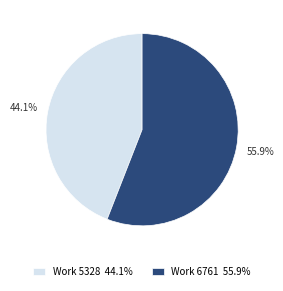

Approximately how many times larger is the value at Work 5328 44.1% compared to Work 6761 55.9%?

0.8